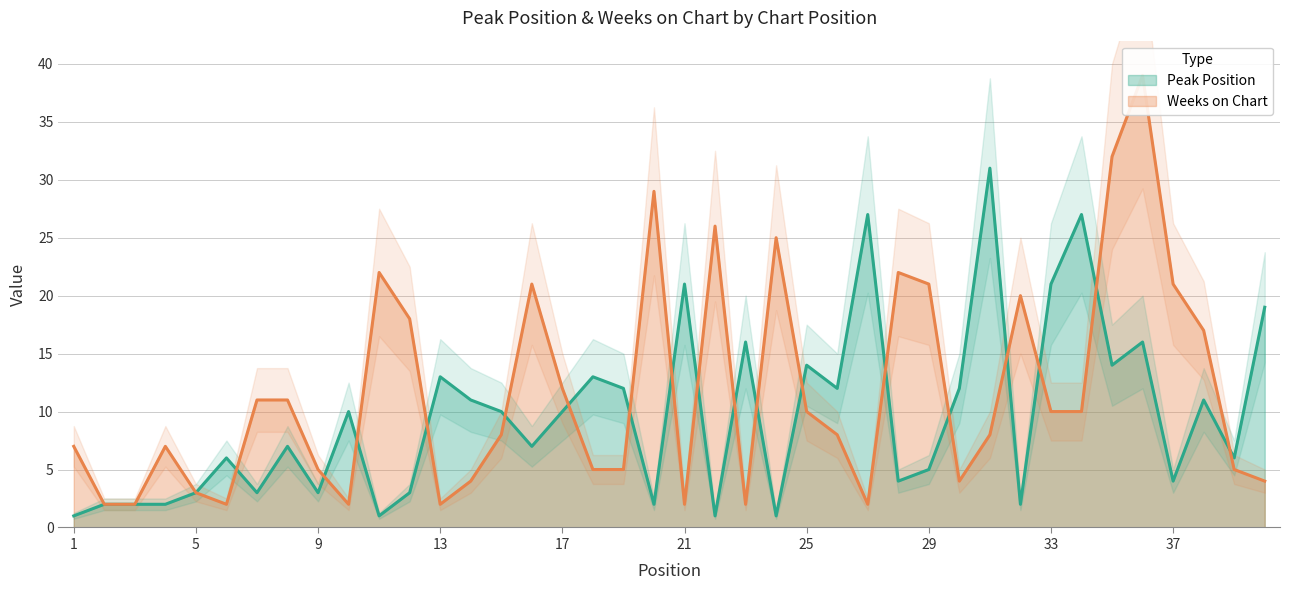

Which series has the largest total across all categories?

Weeks on Chart